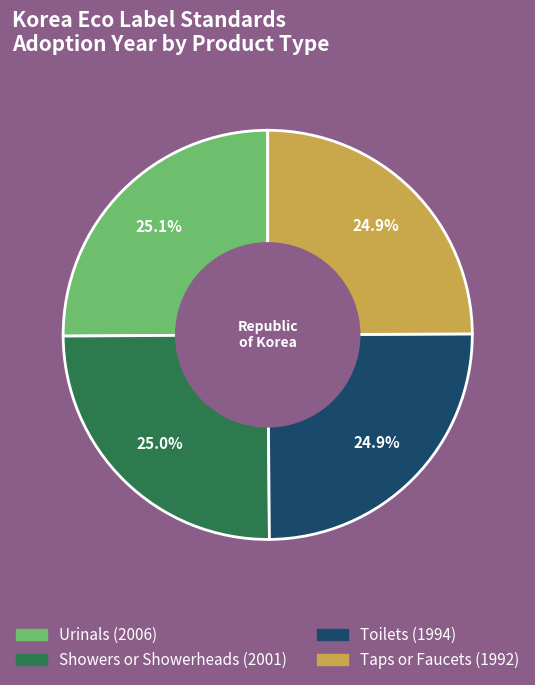

What portion of the pie excludes Taps or Faucets?

75.1%